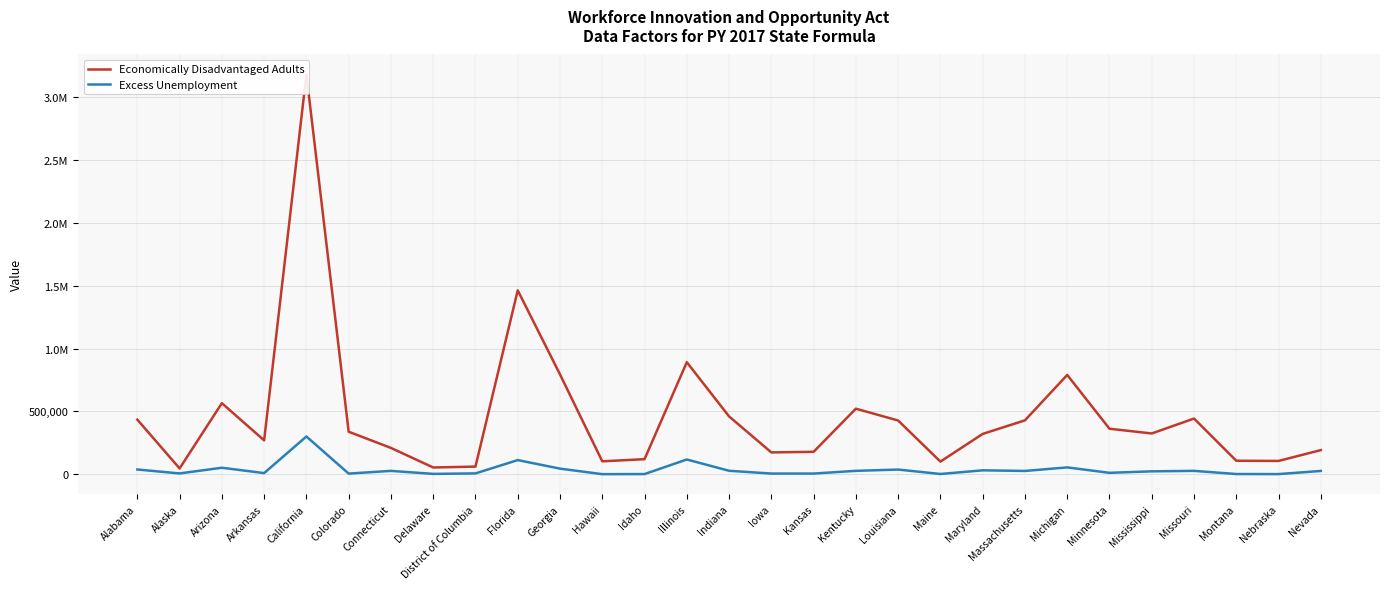

True or false: Excess Unemployment has more than 0 interior local peaks.

True